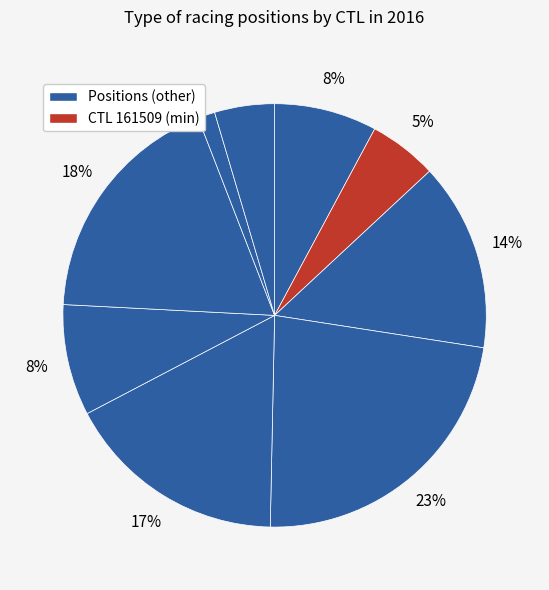

How many segments does this pie chart have?

9